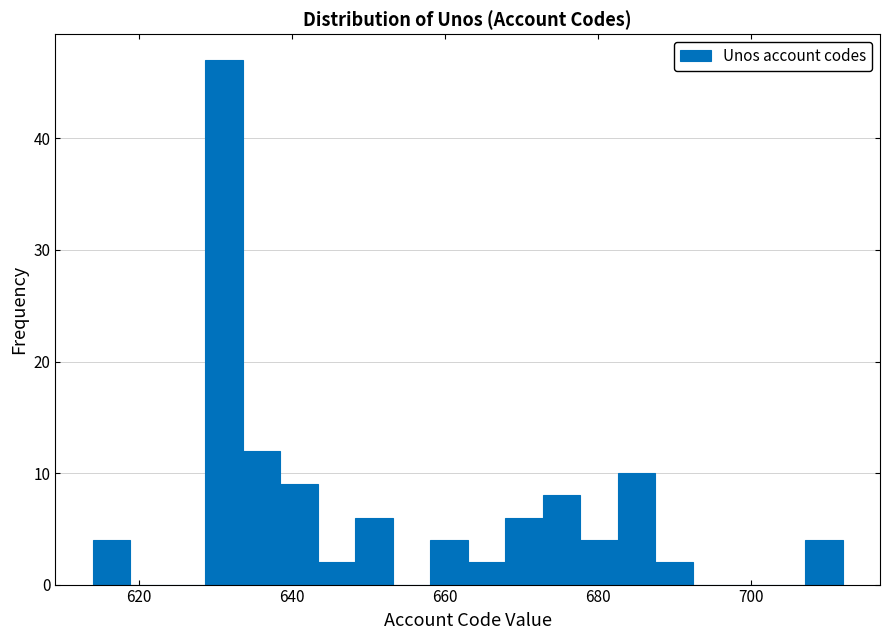

Read against the x-axis, roughly where is the centre of the tallest bar?

632